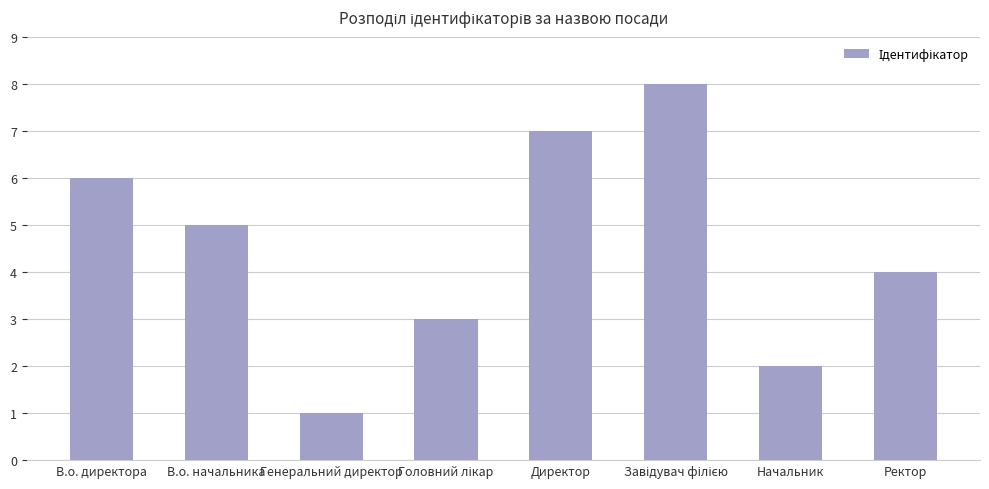

What position from the right is Ректор?

1